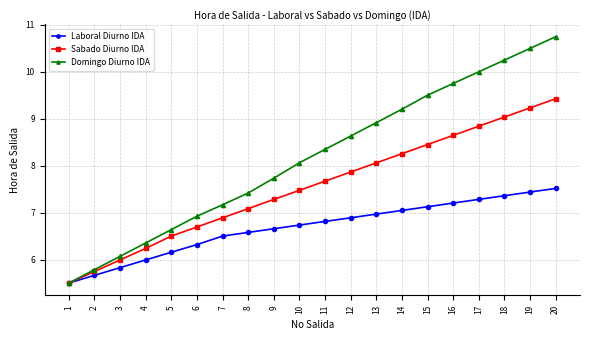

Rank the series by their maximum value, from highest to lowest.

Domingo Diurno IDA, Sabado Diurno IDA, Laboral Diurno IDA